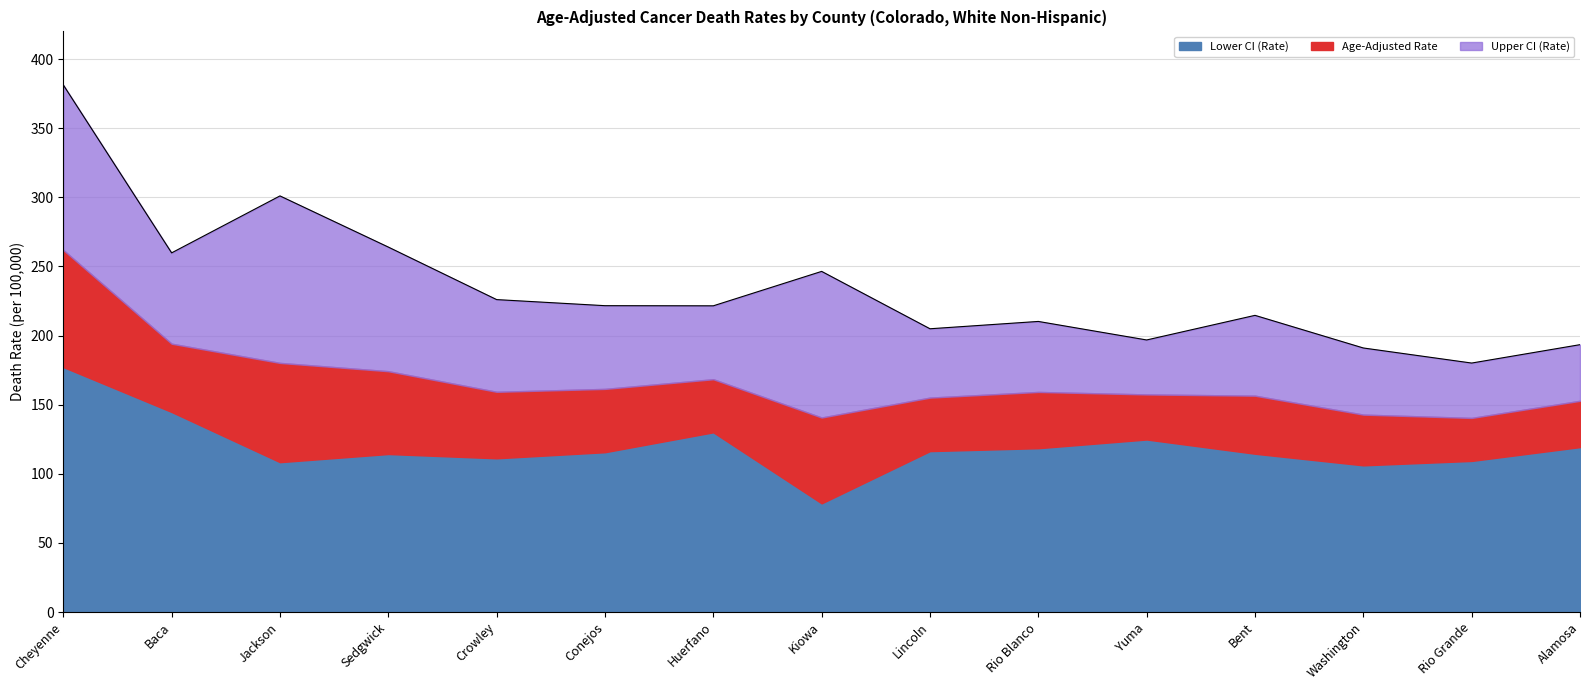

What is the label of the 4th point from the left?

Sedgwick